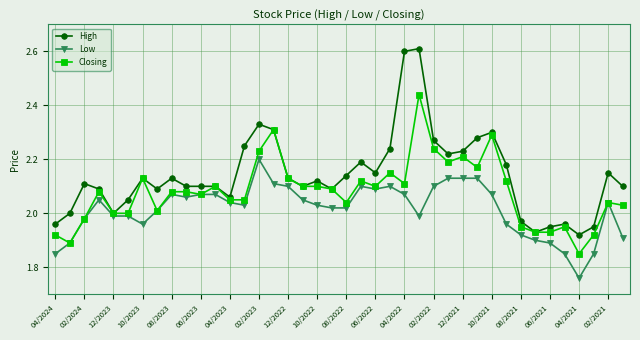

True or false: High has more than 1 points higher than both neighbors.

True